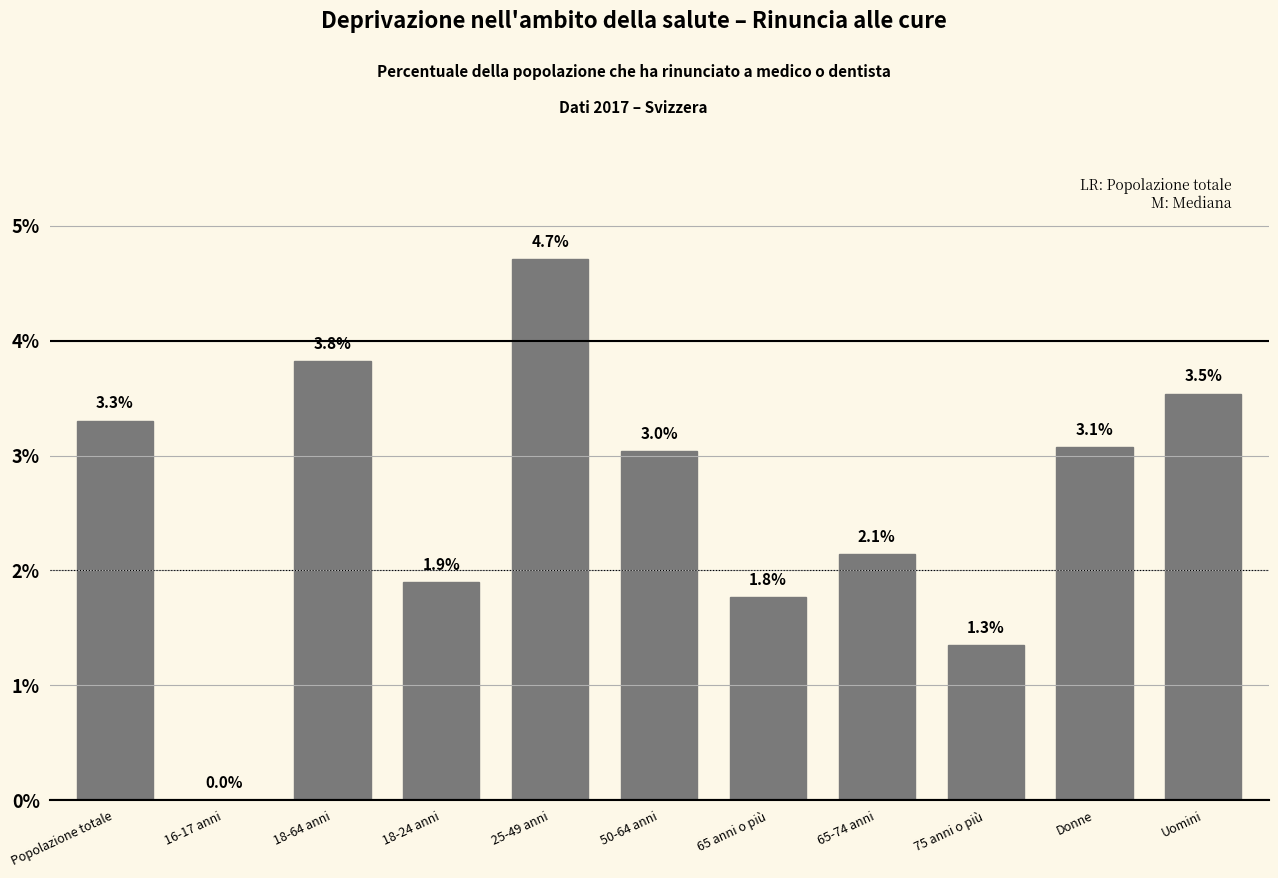

Reading left to right, list all the values displayed in this chart.

Popolazione totale=3.3	16-17 anni=0.0	18-64 anni=3.8	18-24 anni=1.9	25-49 anni=4.7	50-64 anni=3.0	65 anni o più=1.8	65-74 anni=2.1	75 anni o più=1.3	Donne=3.1	Uomini=3.5